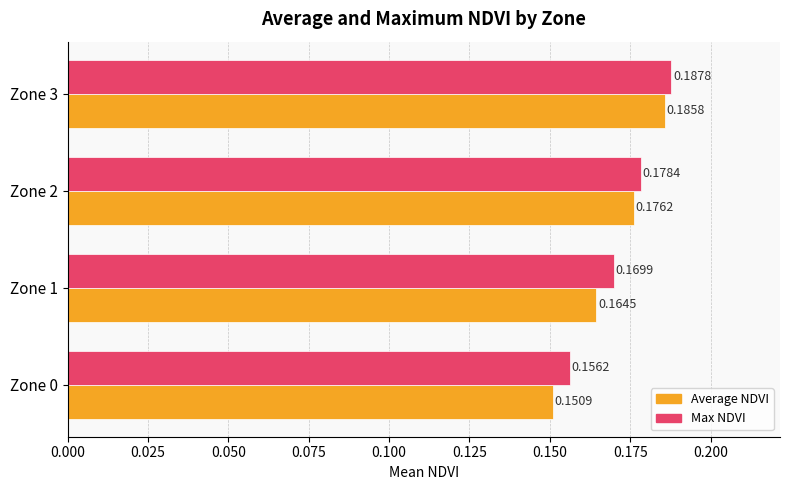

Is the value of Max NDVI at Zone 3 greater than the value of Average NDVI at Zone 2?

Yes